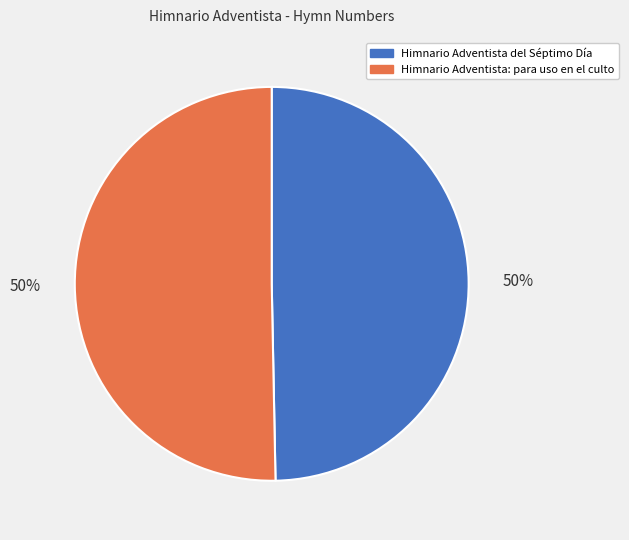

To the nearest percent, what is the combined percentage of Himnario Adventista: para uso en el culto and Himnario Adventista del Séptimo Día?

100%